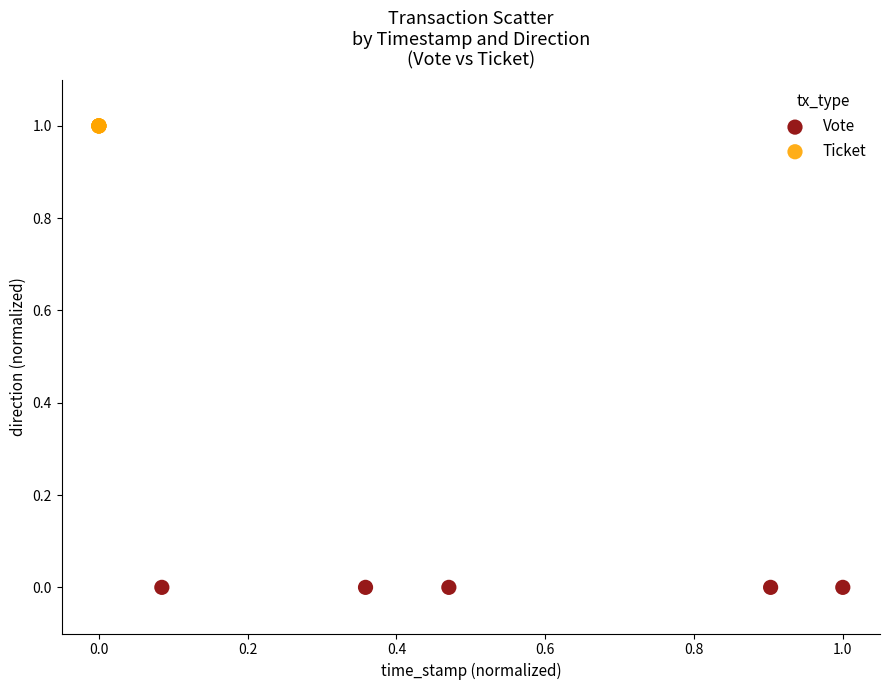

Which series reaches the maximum Y coordinate?

Ticket